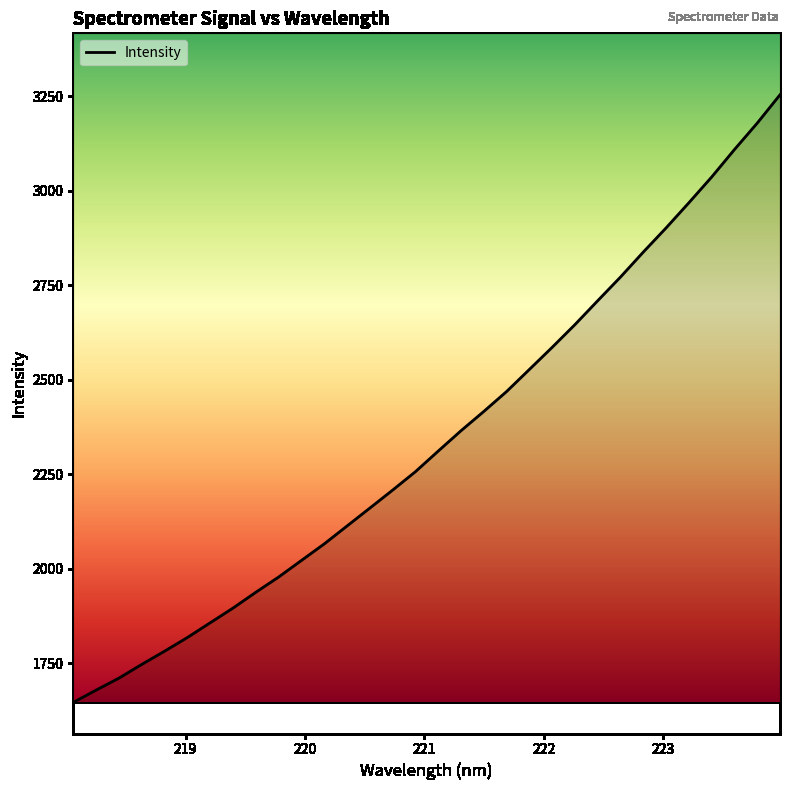

How many values are below 2311?

16